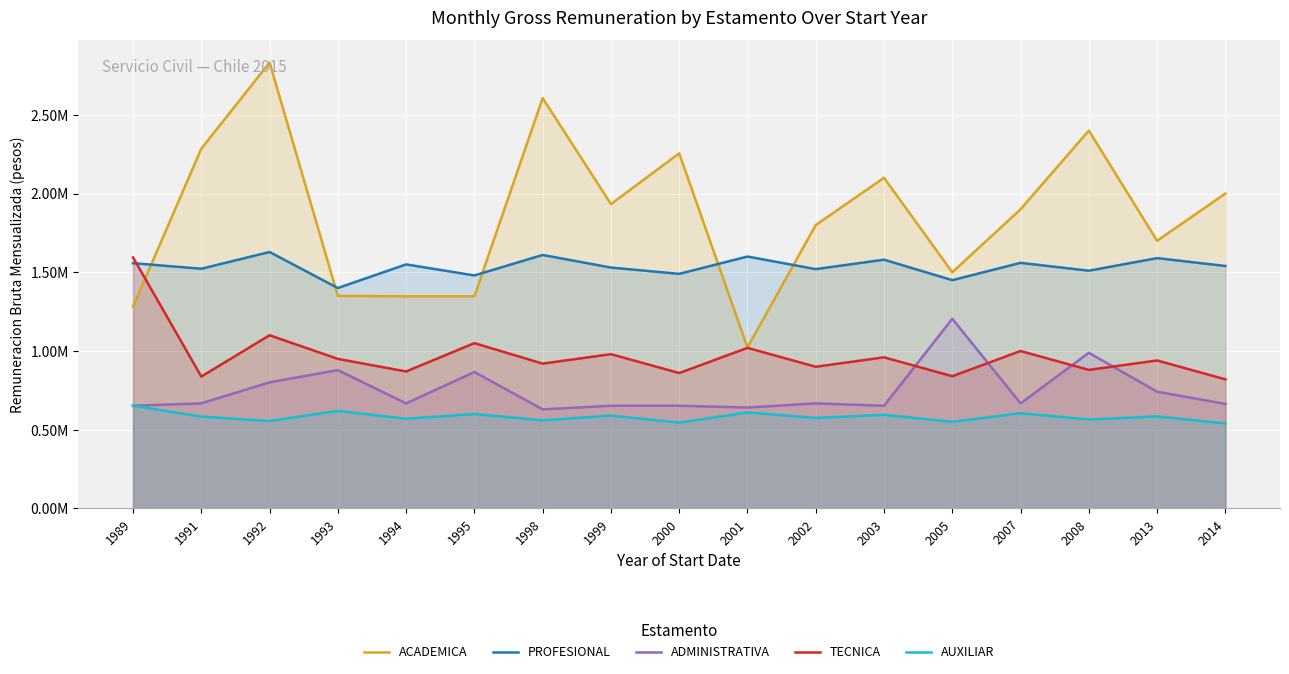

At which category is the sum across all series the highest?

1992